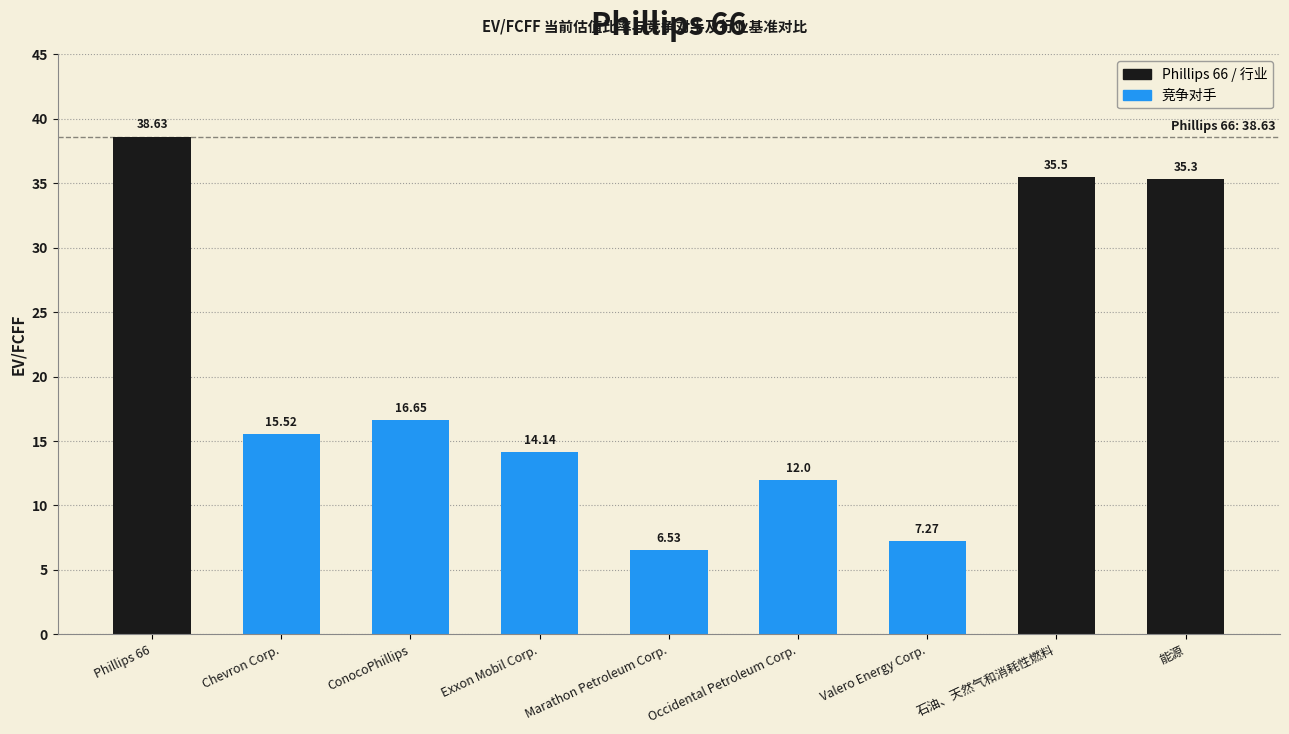

How many data points are above 15?

5